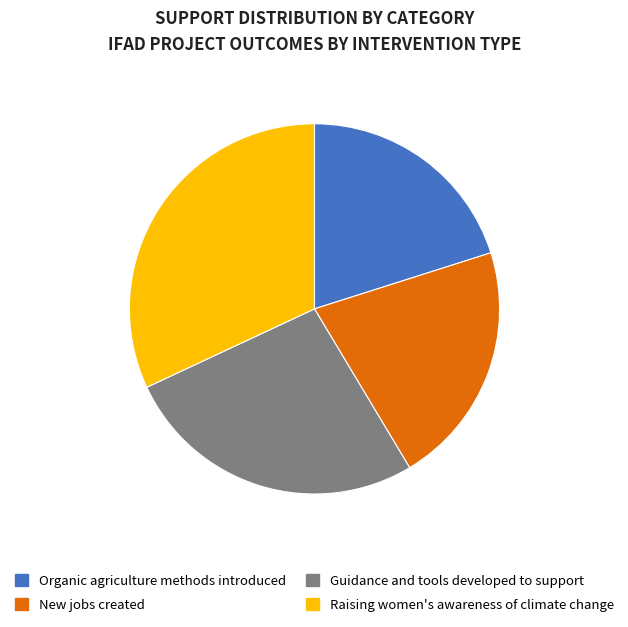

Is there a majority slice in this chart?

No